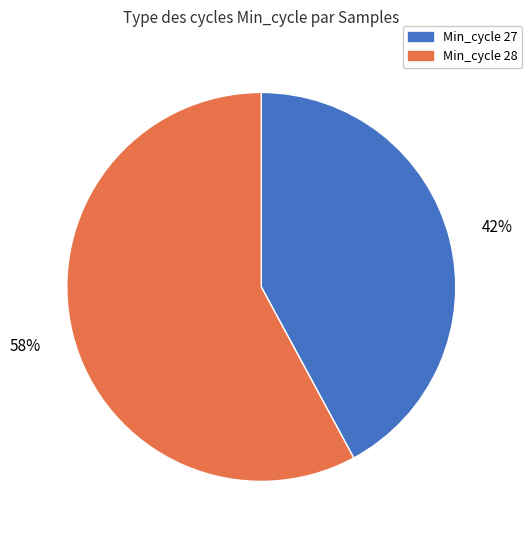

How many slices are in this pie chart?

2